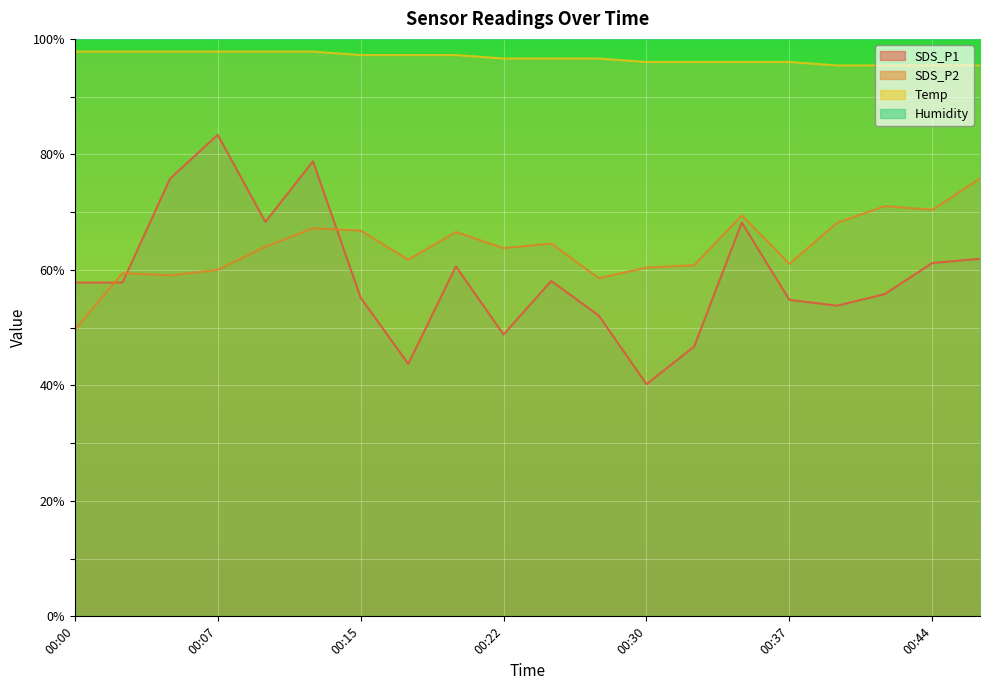

At which category is the sum across all series the highest?

00:12